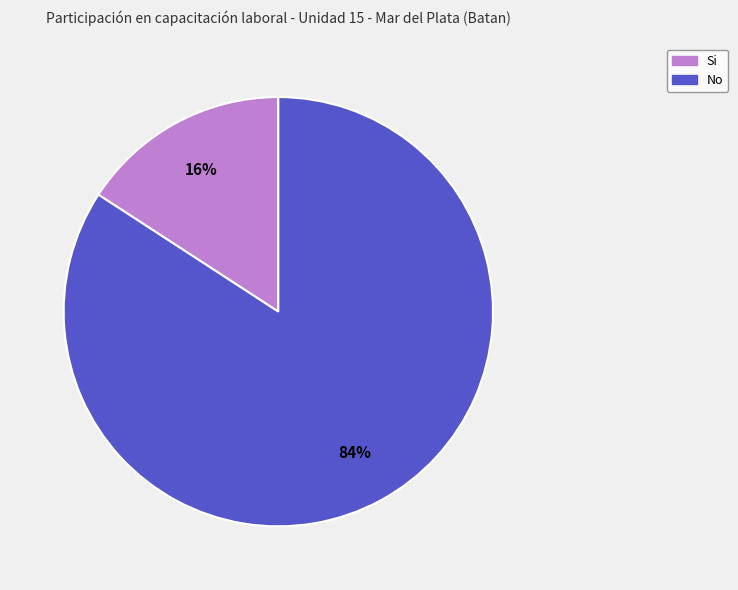

Is the sum of Si and No greater than half?

Yes